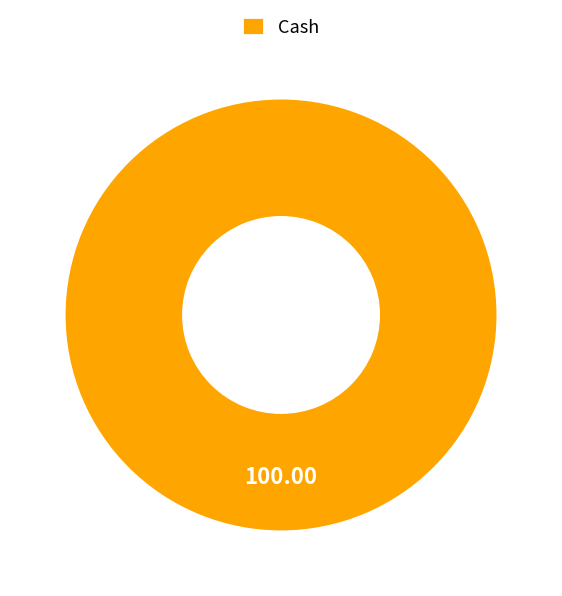

Rank the categories by value from highest to lowest.

Cash